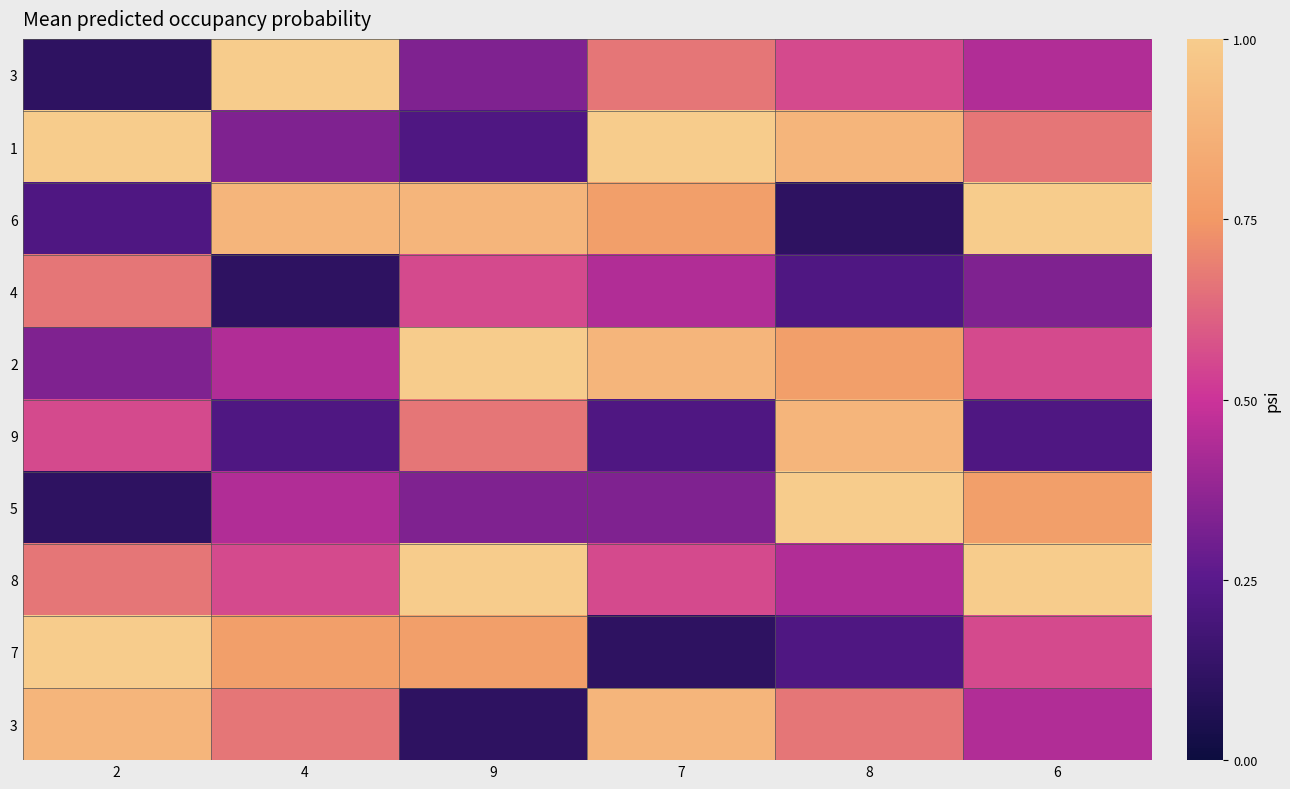

What is the greatest value displayed?

9